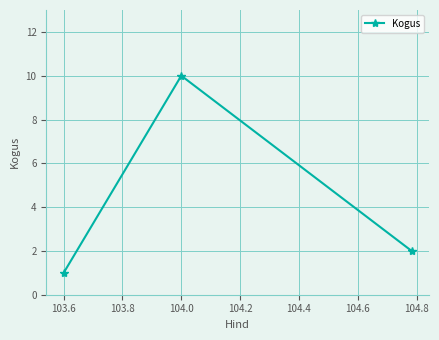

How many values are between 1 and 10?

3